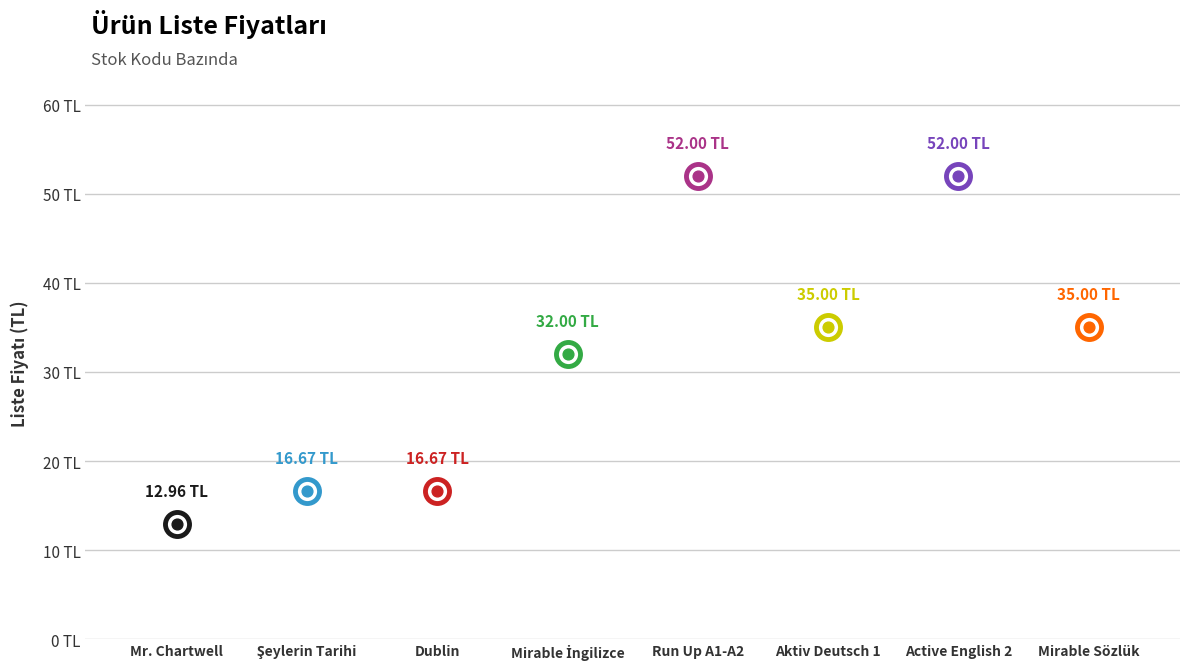

Between Dublin and Run Up A1-A2, which is larger?

Run Up A1-A2